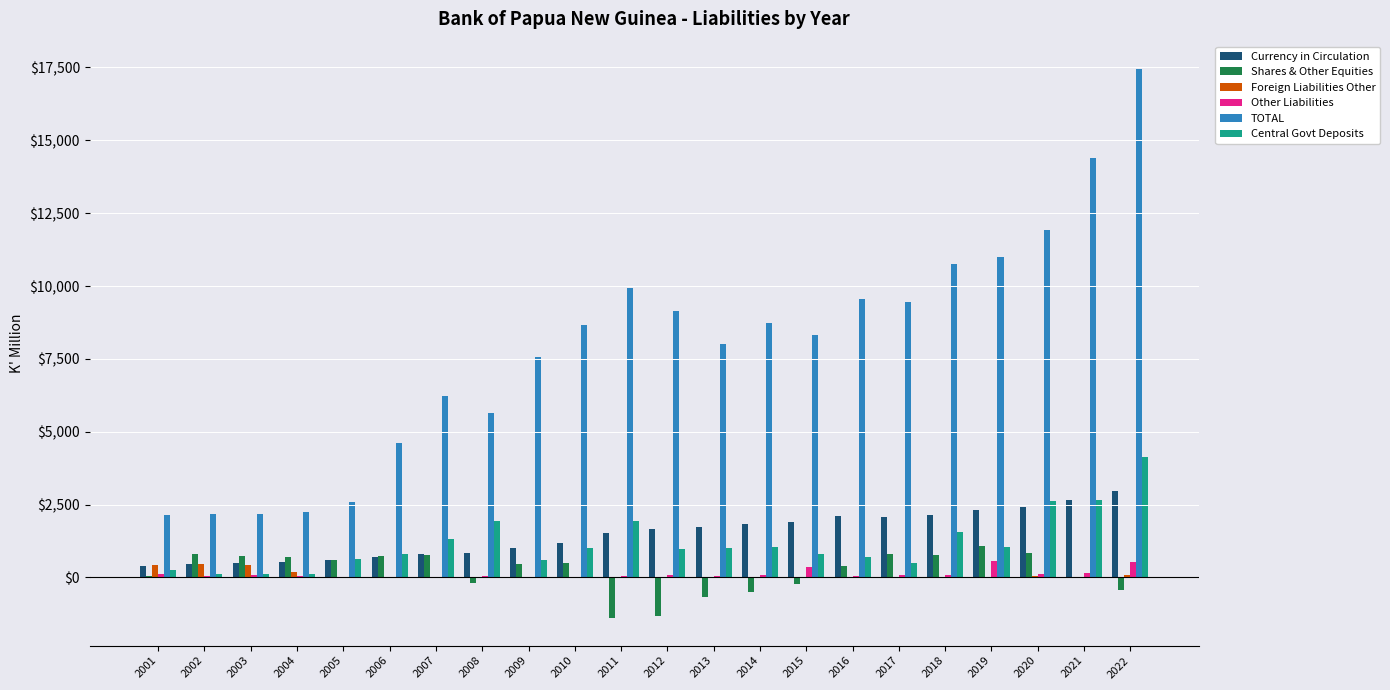

What is the sum of all Currency in Circulation values?

32486.5